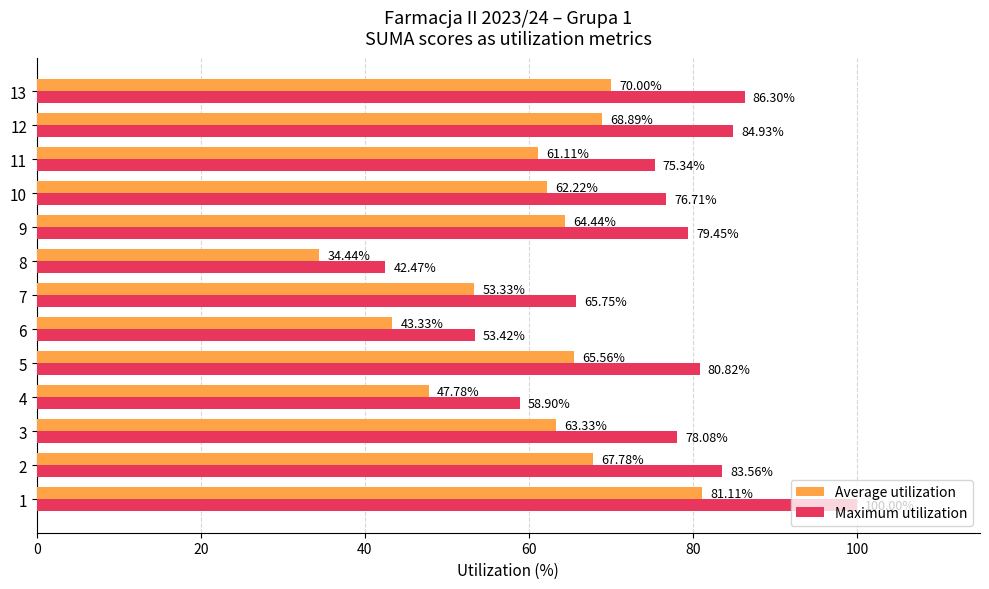

Which series changed the most between 8 and 10?

Maximum utilization